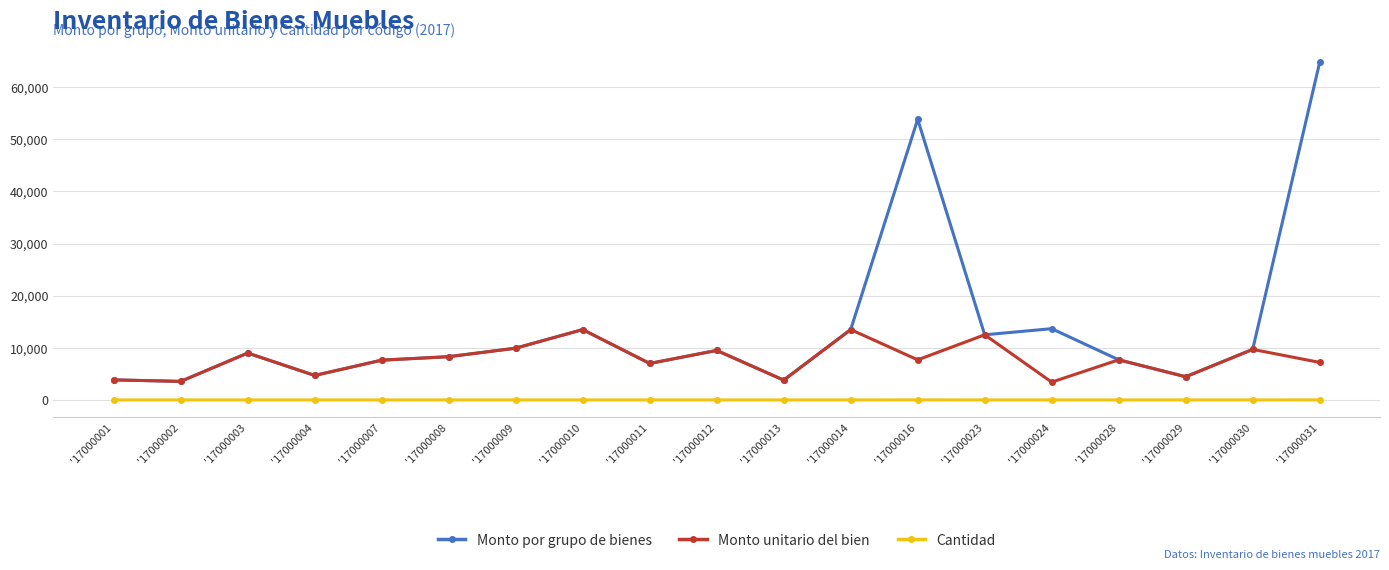

Rank the series by their maximum value, from highest to lowest.

Monto por grupo de bienes, Monto unitario del bien, Cantidad